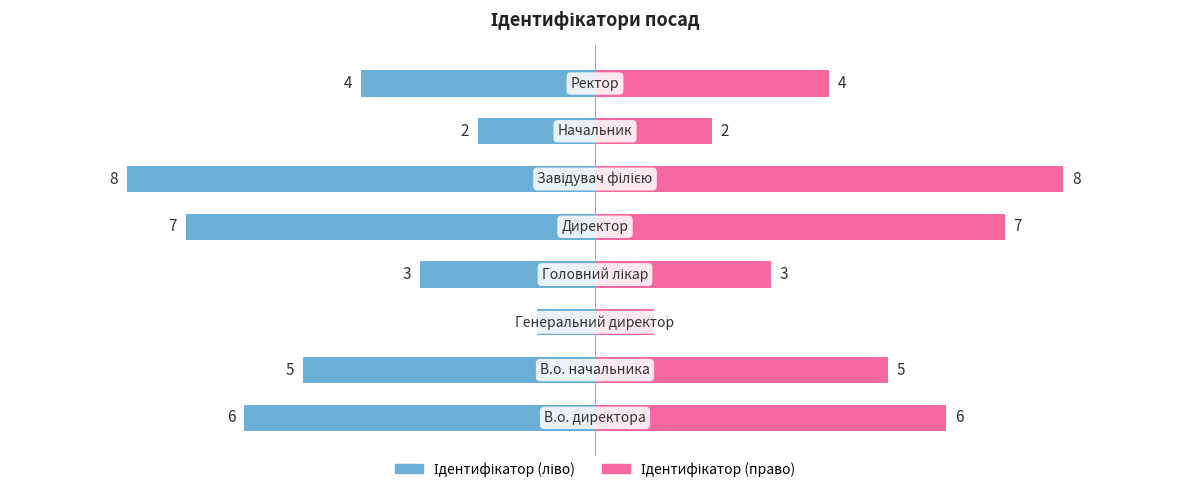

At how many categories does at least one series exceed 7?

1